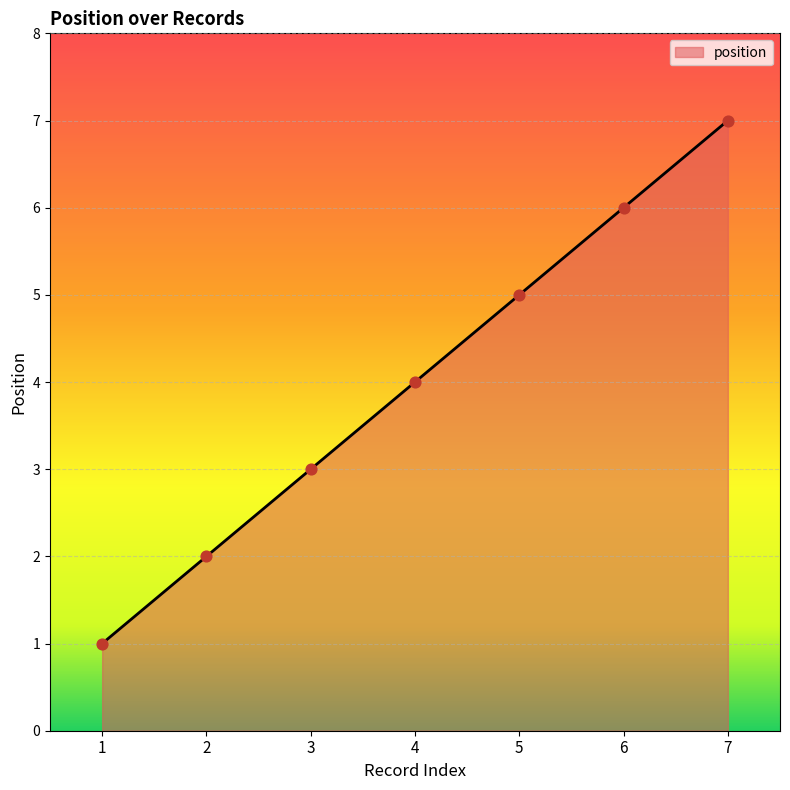

Between 2 and 7, which is larger?

7